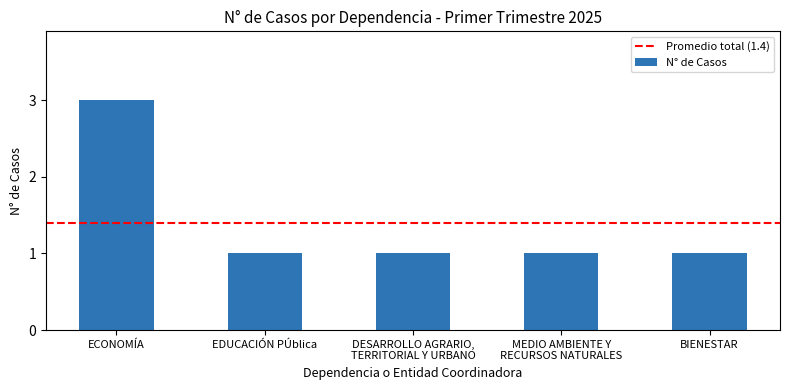

At which category does the chart reach its peak across all series?

ECONOMÍA